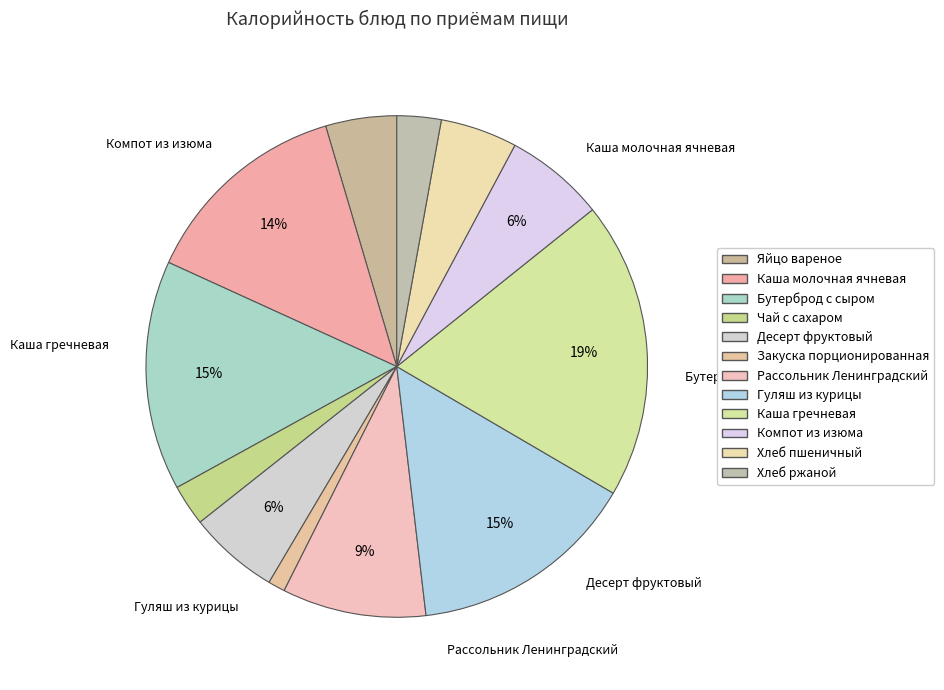

Which category has the smallest portion of the pie?

Закуска порционированная